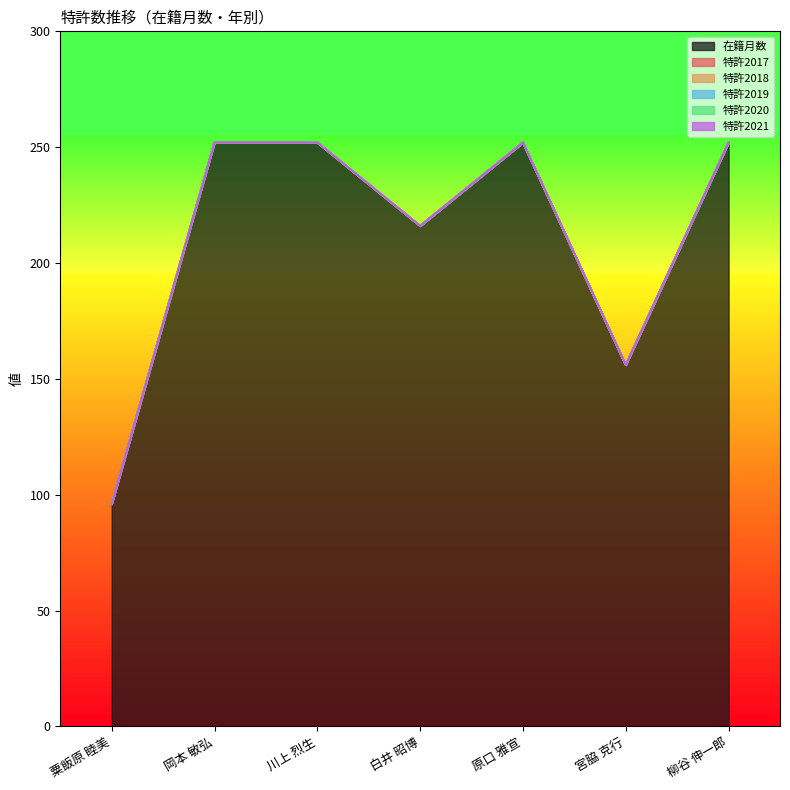

Which series has the largest total across all categories?

在籍月数